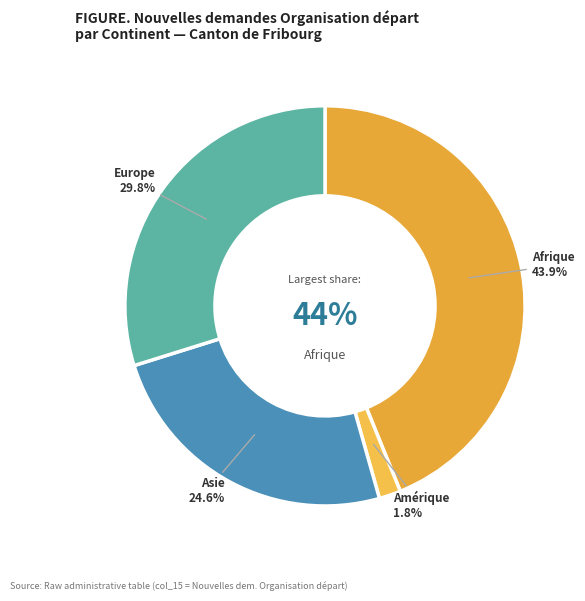

Which slice is the largest?

Afrique